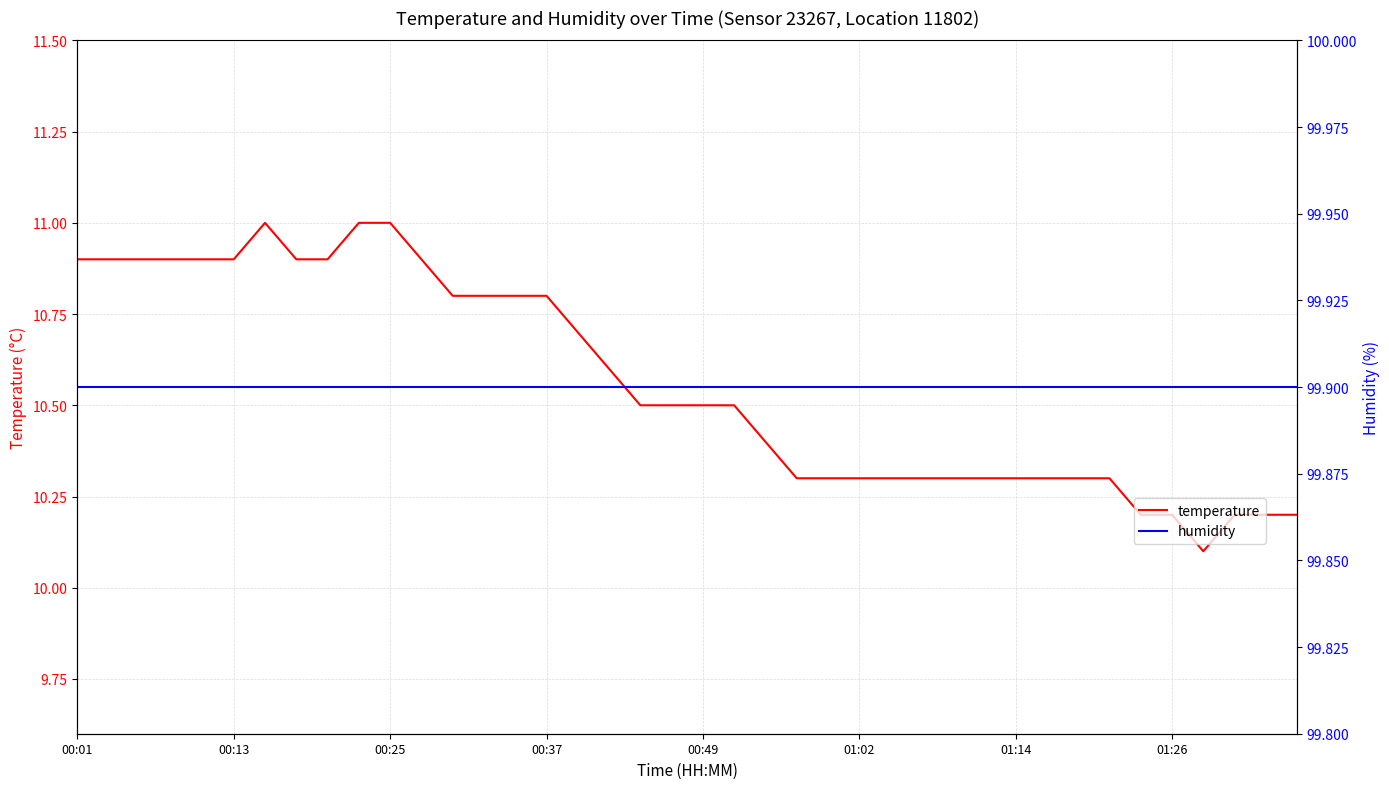

What is the lowest value of the temperature series?

10.1